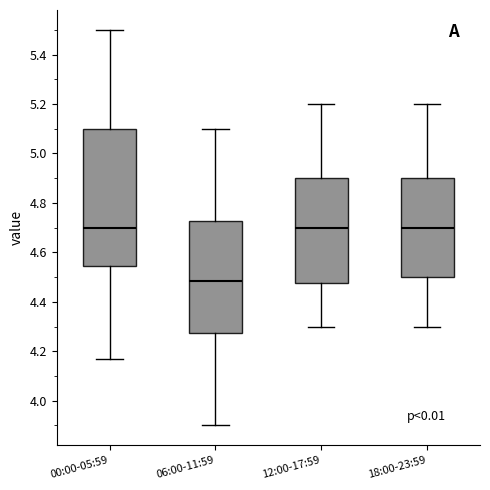

Reading left to right, transcribe this box plot: for each box, give where its median line is, the range the box spans, and where its two whiskers end, as read against the y-axis. The values are not printed on the chart, so give them approximately, as read against the axis.

00:00-05:59: median 4.70, box 4.54 to 5.10, whiskers 4.18 to 5.50
06:00-11:59: median 4.48, box 4.28 to 4.72, whiskers 3.90 to 5.10
12:00-17:59: median 4.70, box 4.48 to 4.90, whiskers 4.30 to 5.20
18:00-23:59: median 4.70, box 4.50 to 4.90, whiskers 4.30 to 5.20